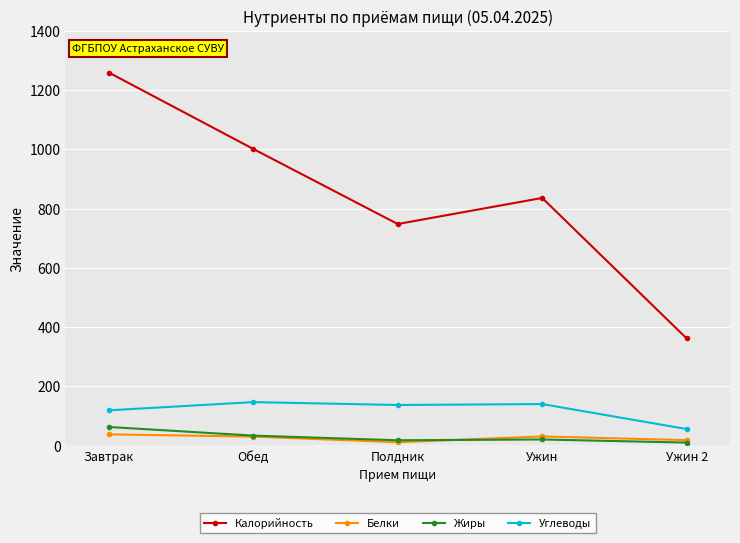

What is the highest value of the Калорийность series?

1259.5